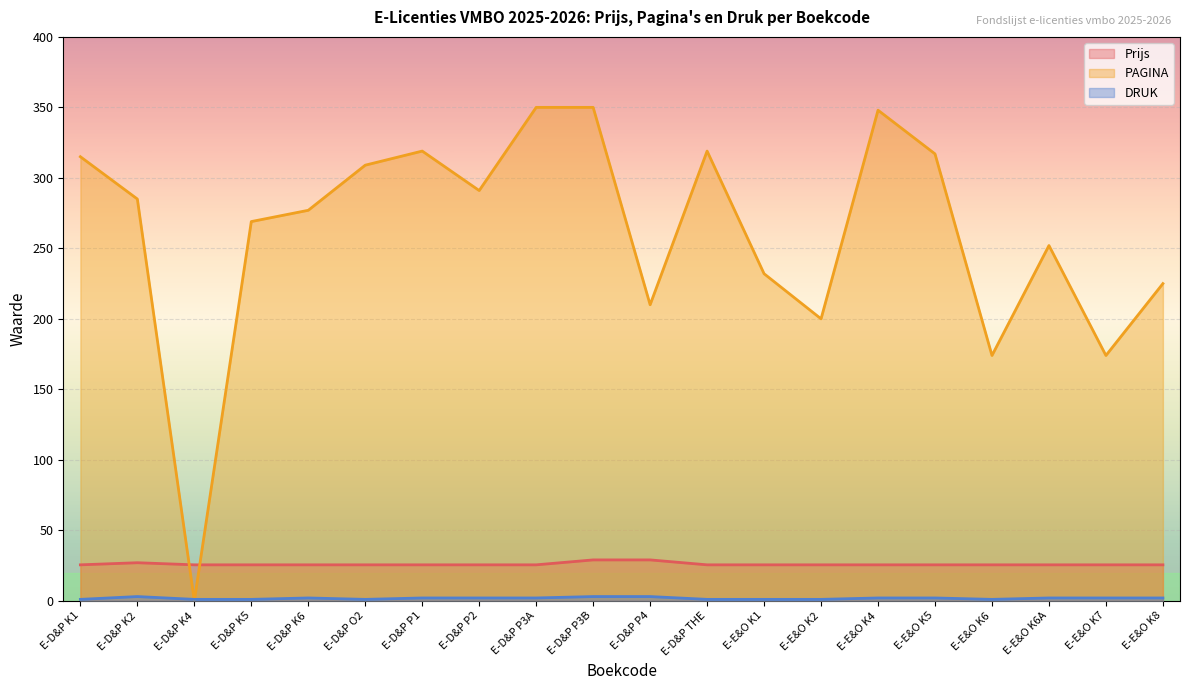

Reading left to right, what are all the values shown in this chart?

Prijs: 25.5	27.0	25.5	25.5	25.5	25.5	25.5	25.5	25.5	29.0	29.0	25.5	25.5	25.5	25.5	25.5	25.5	25.5	25.5	25.5
PAGINA: 315.0	285.0	0.0	269.0	277.0	309.0	319.0	291.0	350.0	350.0	210.0	319.0	232.0	200.0	348.0	317.0	174.0	252.0	174.0	225.0
DRUK: 1.0	3.0	1.0	1.0	2.0	1.0	2.0	2.0	2.0	3.0	3.0	1.0	1.0	1.0	2.0	2.0	1.0	2.0	2.0	2.0